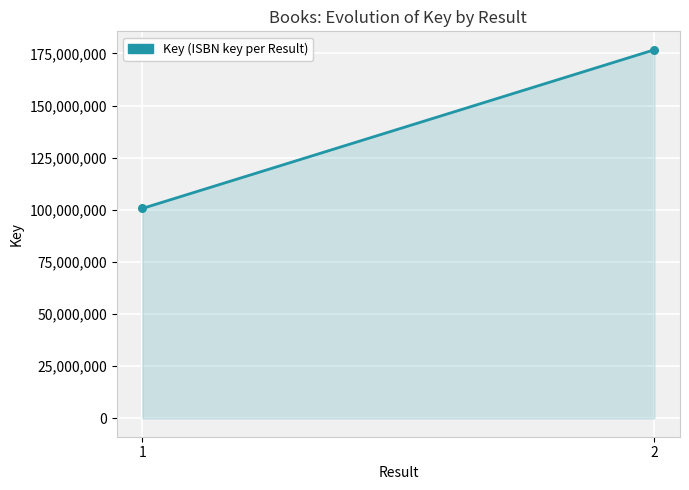

What is the range of Y values (max minus min)?

76096972